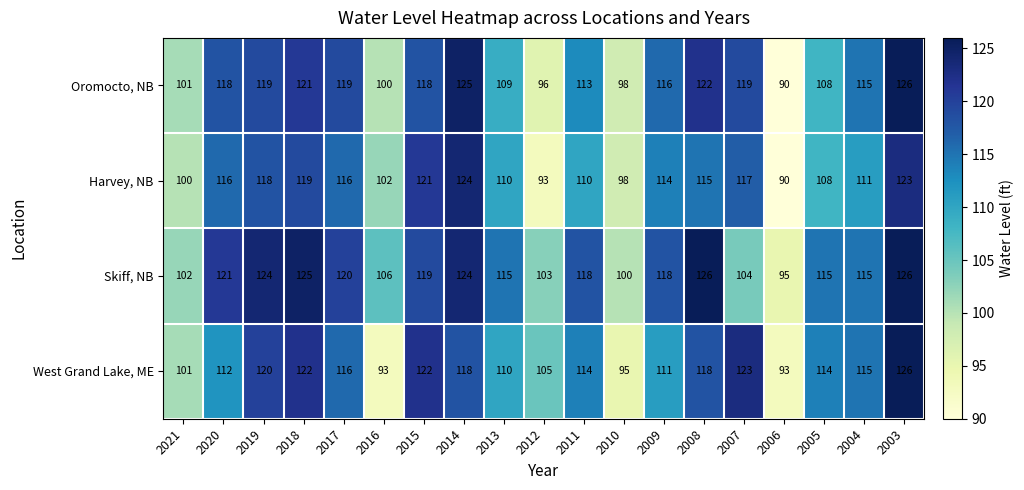

What is the lowest value of the Harvey, NB series?

90